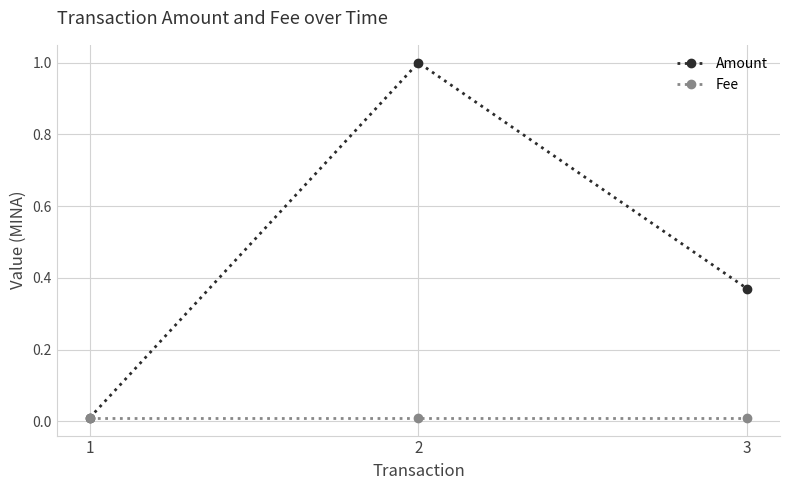

Rank the series by their maximum value, from lowest to highest.

Fee, Amount